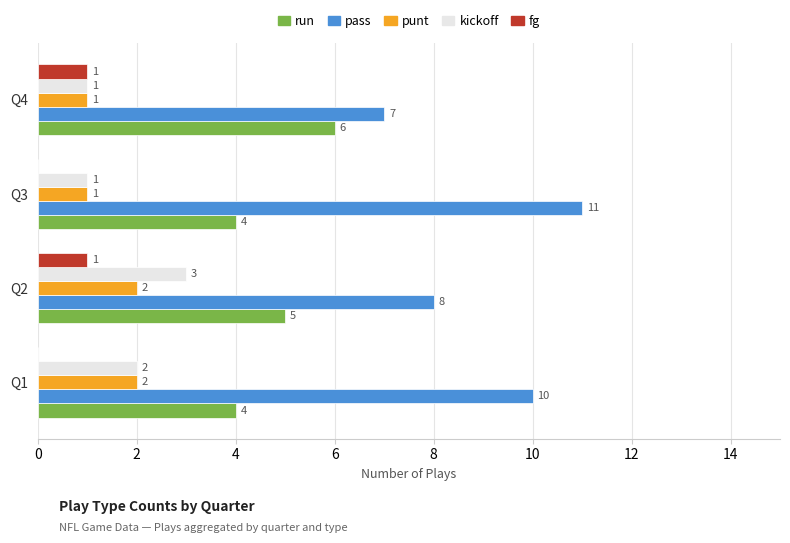

Count the pass values in the range 8 to 11.

3